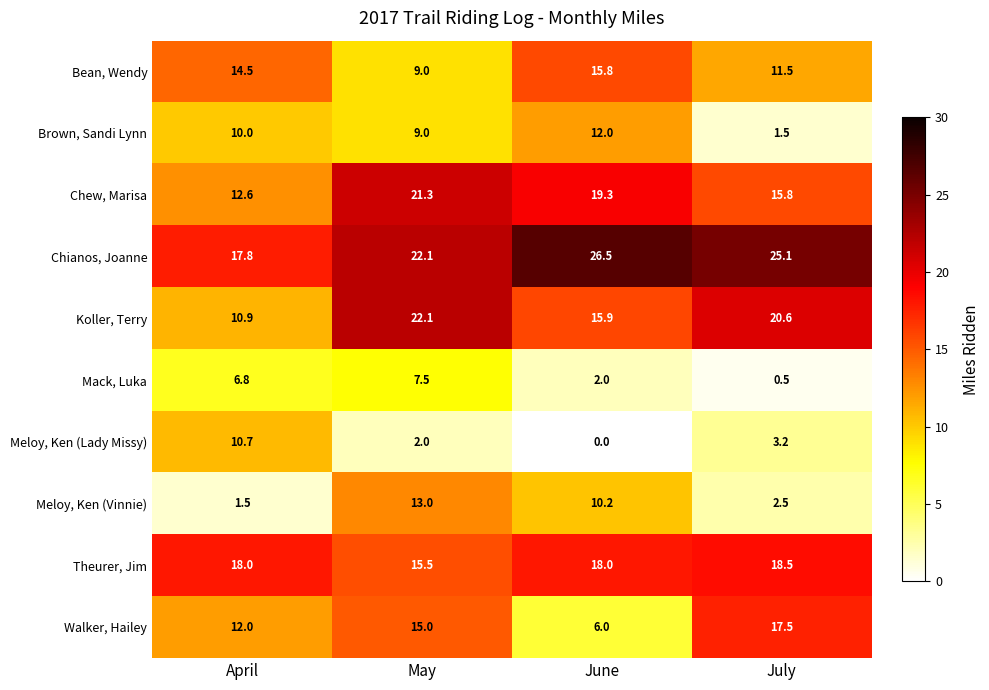

What is the difference between the maximum and second lowest values in the Meloy, Ken (Lady Missy) series?

8.7